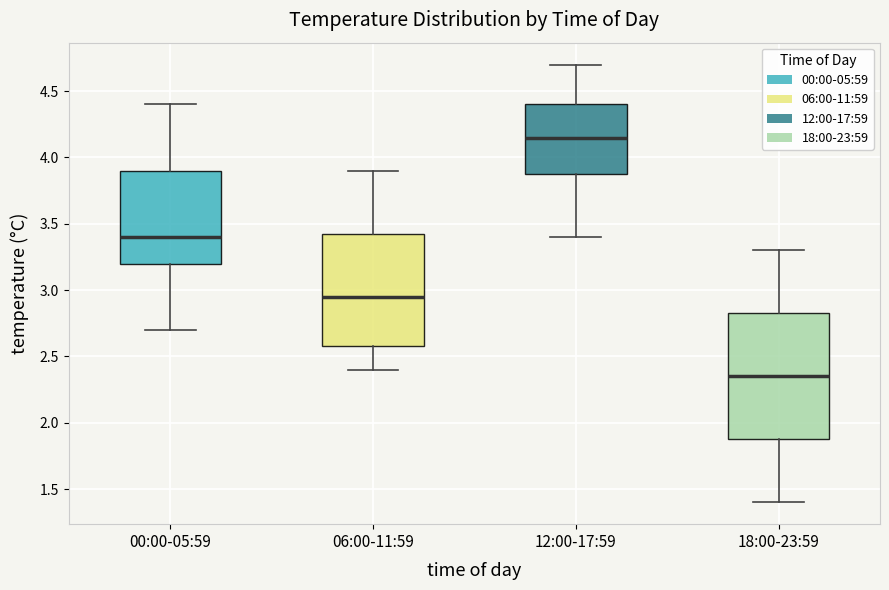

Reading left to right, transcribe this box plot: for each box, give where its median line is, the range the box spans, and where its two whiskers end, as read against the y-axis. The values are not printed on the chart, so give them approximately, as read against the axis.

00:00-05:59: median 3.40, box 3.20 to 3.90, whiskers 2.70 to 4.40
06:00-11:59: median 2.95, box 2.60 to 3.45, whiskers 2.40 to 3.90
12:00-17:59: median 4.15, box 3.90 to 4.40, whiskers 3.40 to 4.70
18:00-23:59: median 2.35, box 1.90 to 2.85, whiskers 1.40 to 3.30